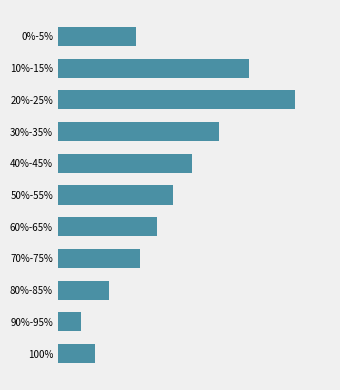

At which label does the data first exceed 300?

10%-15%